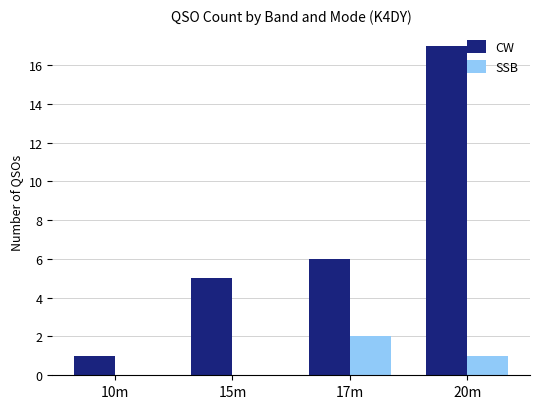

Is it true that CW equals 9 at 17m?

False